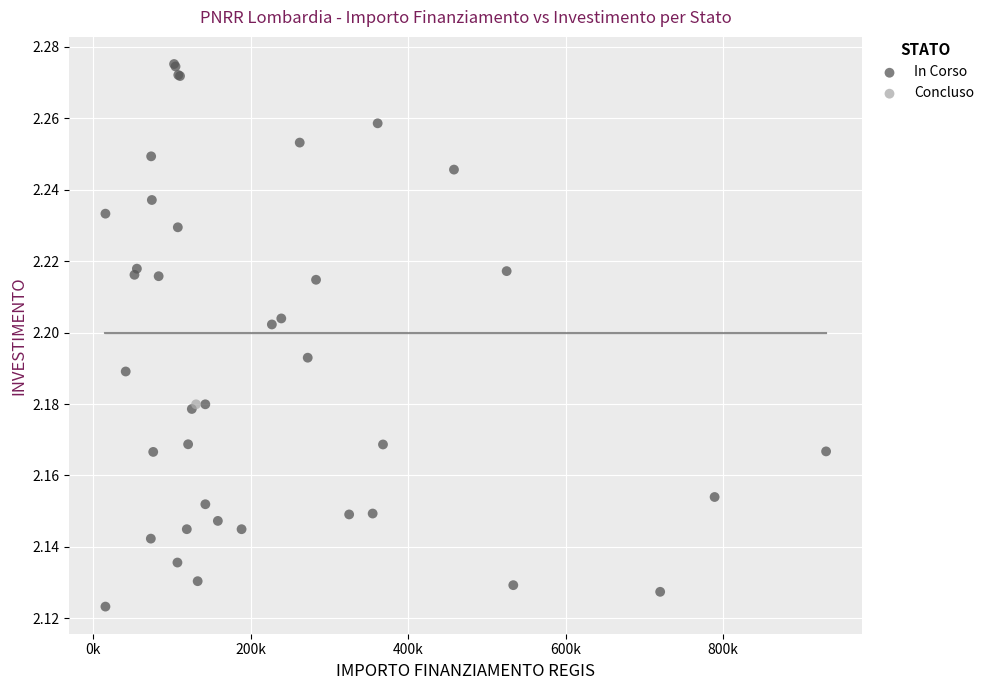

What are all the series names shown in the legend?

In Corso, Concluso